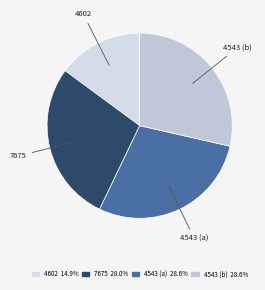

Is the sum of 4543 (a) and 7675 greater than half?

Yes